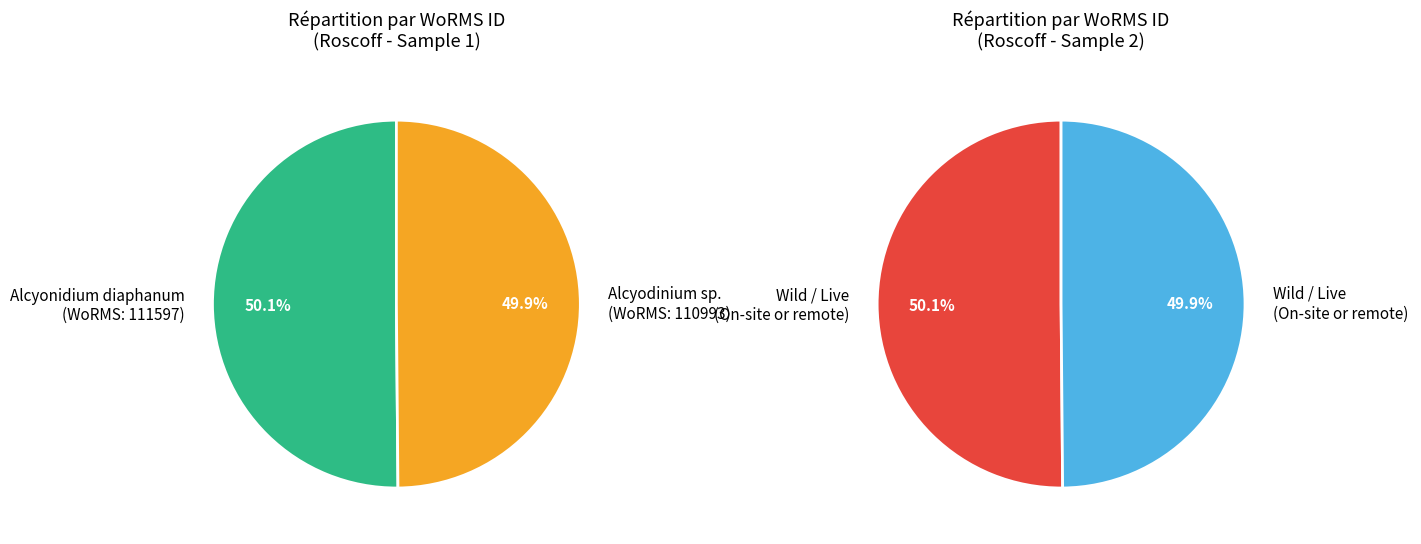

How many segments does this pie chart have?

2